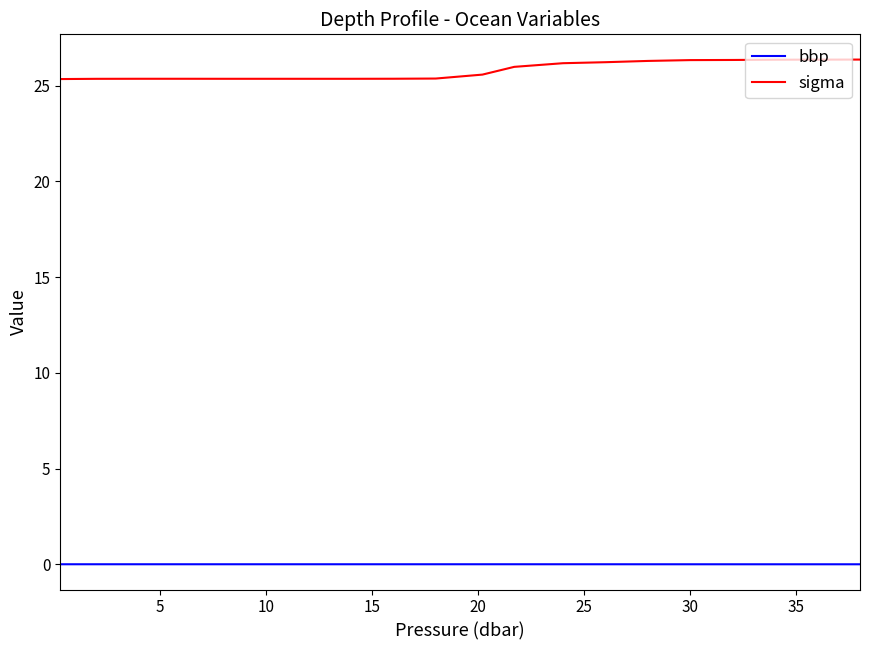

In sigma, how many points are lower than both neighbors (excluding endpoints)?

2